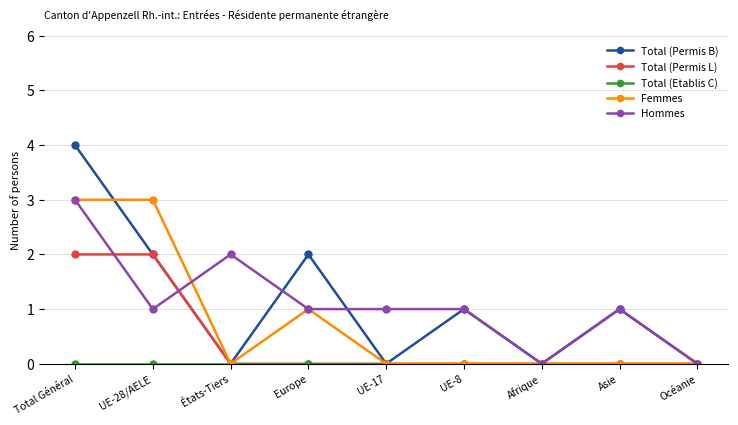

What is the maximum value shown in the chart?

4